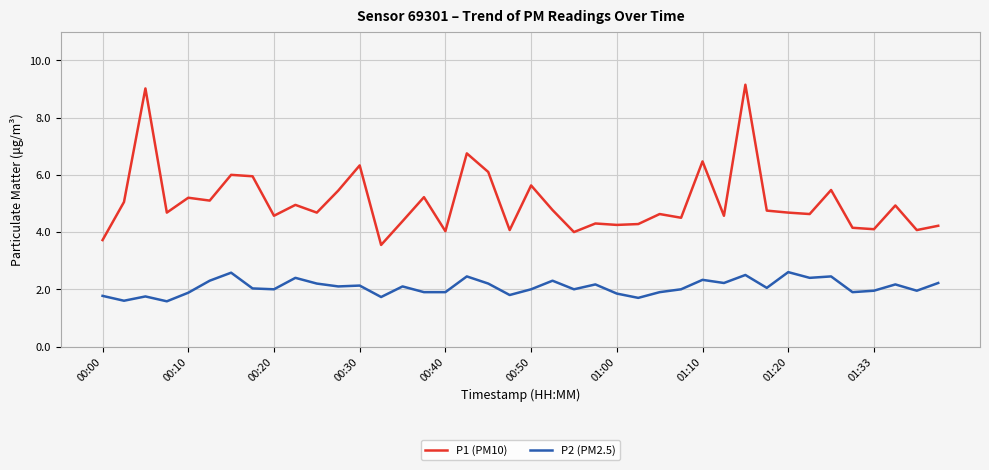

List the series in order of their overall mean, highest first.

P1 (PM10), P2 (PM2.5)